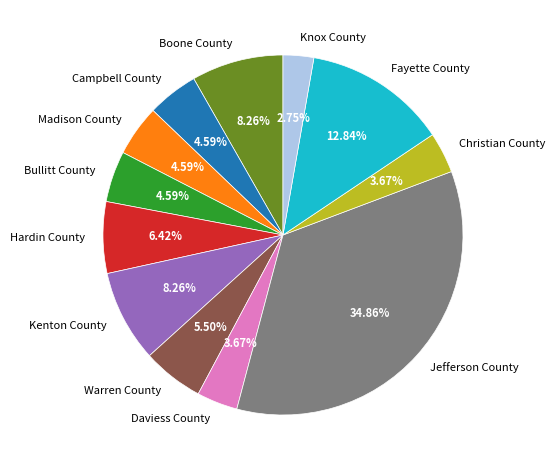

What percentage do Kenton County and Bullitt County together represent?

12.8%